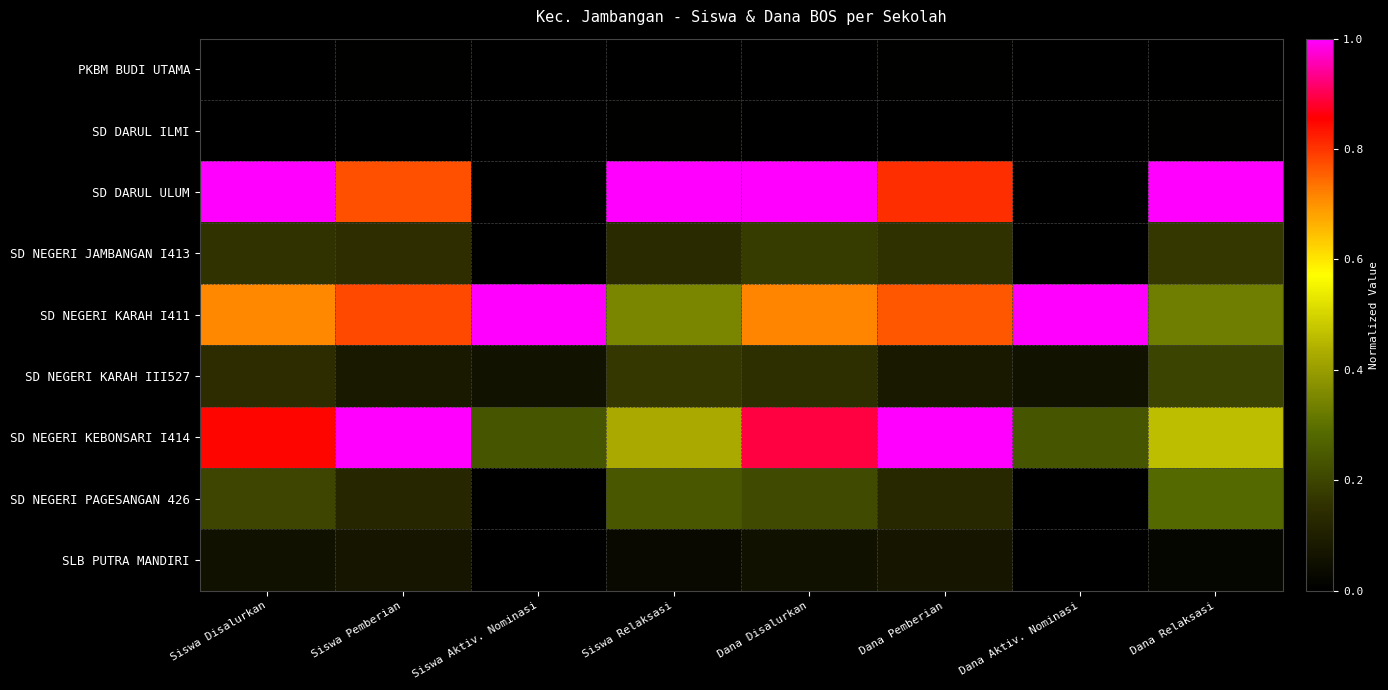

Which category has the highest value across all series?

Siswa Disalurkan